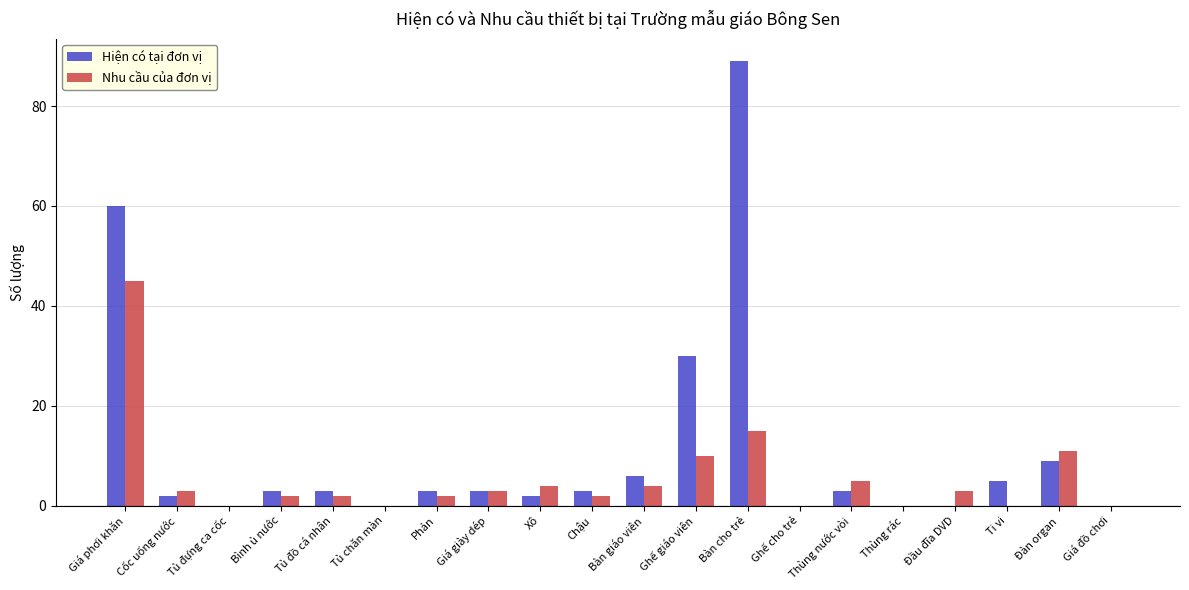

The Hiện có tại đơn vị series shows 5 at Ti vi. True or false?

True